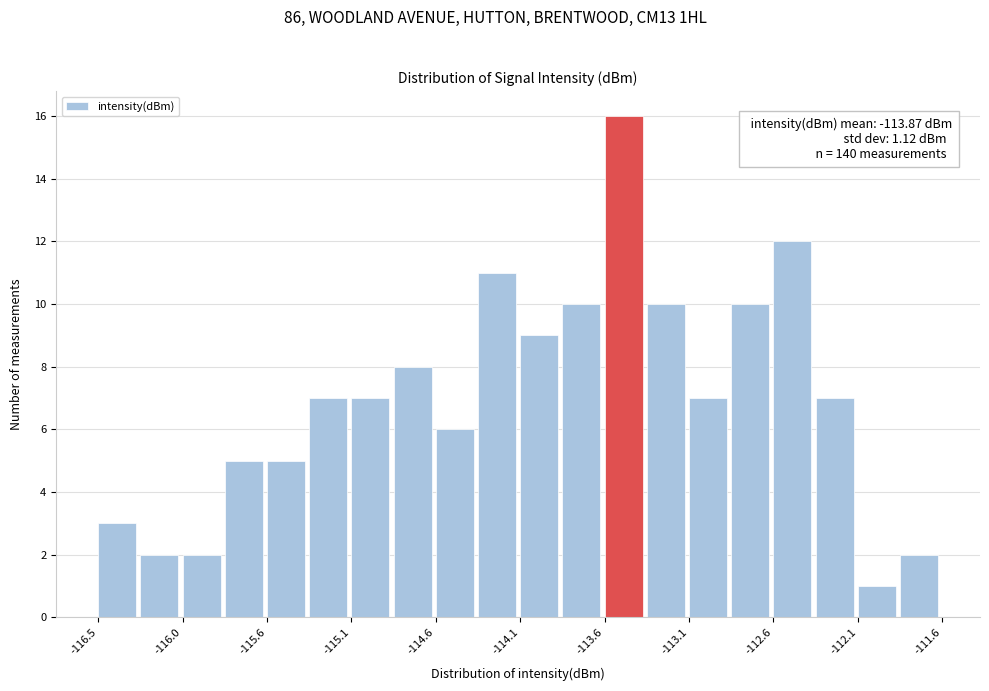

Over which range of the x-axis is the bar tallest?

-113.60 to -113.35